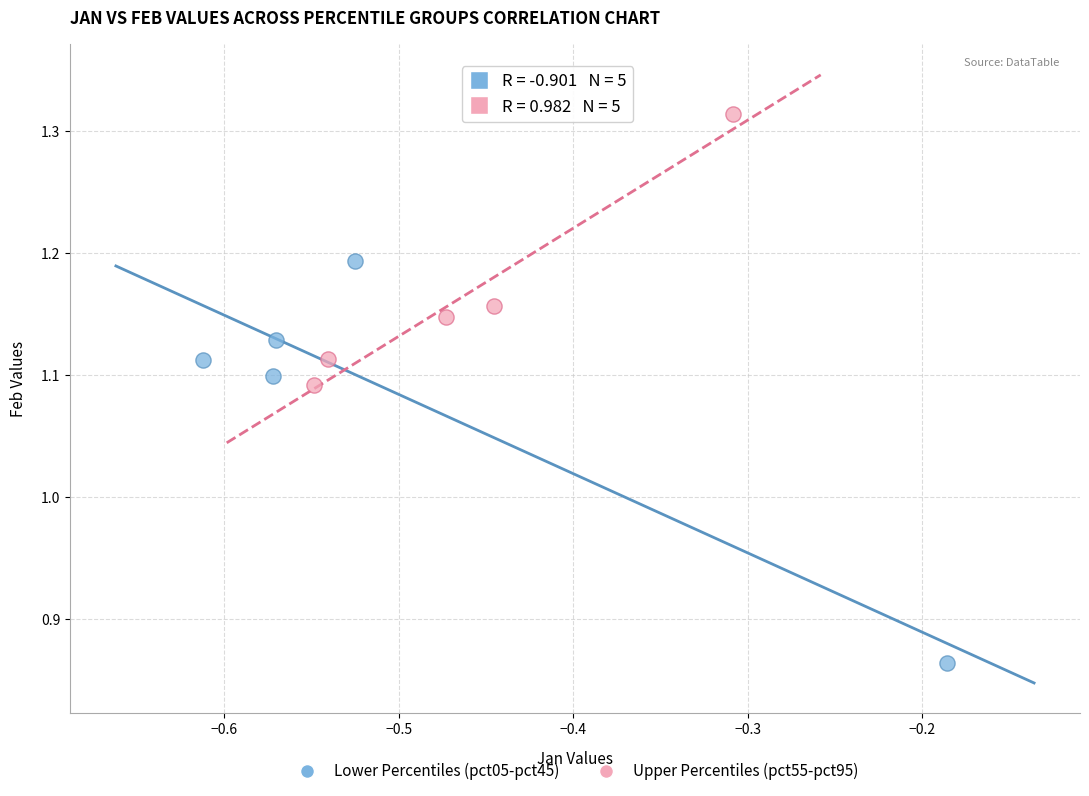

Which series reaches the minimum Y coordinate?

Lower Percentiles (pct05-pct45)